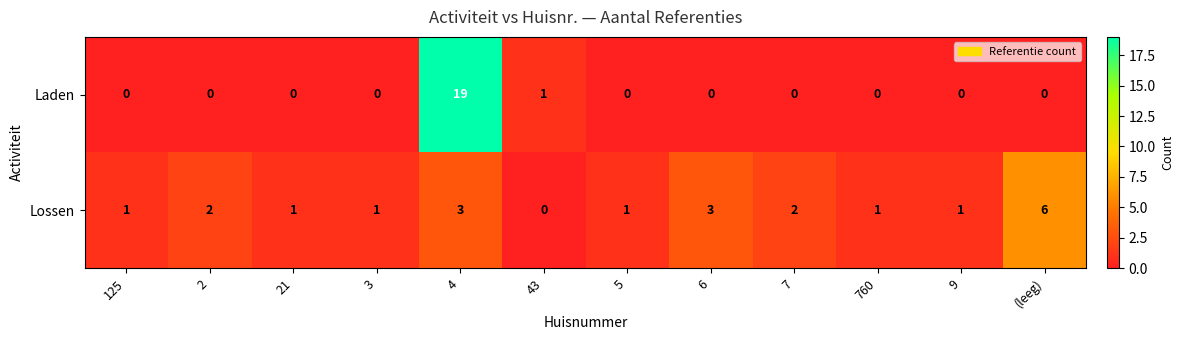

The Laden series shows 0 at (leeg). True or false?

True